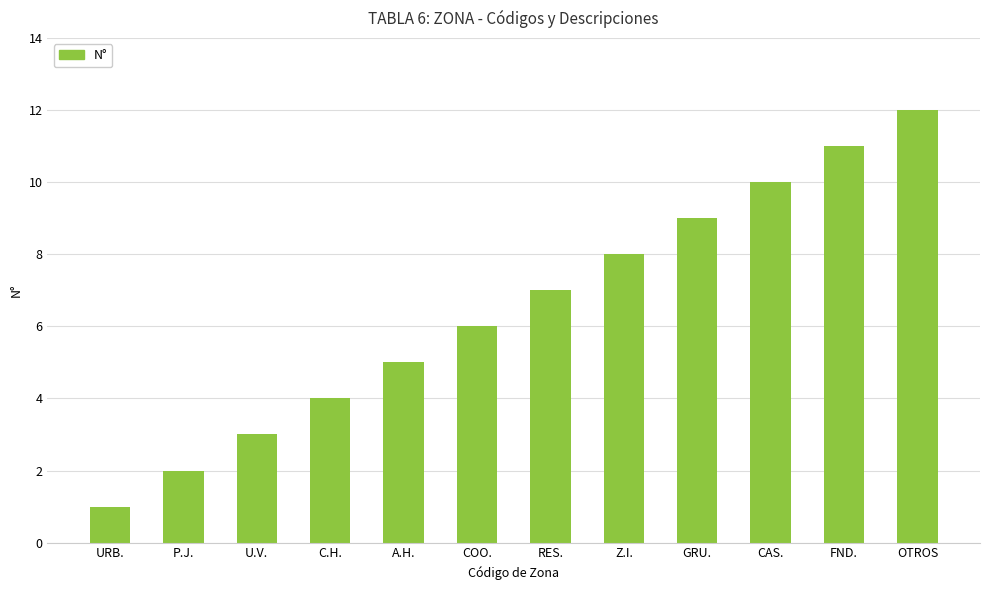

Reading right to left, transcribe all the data shown in this chart.

OTROS=12	FND.=11	CAS.=10	GRU.=9	Z.I.=8	RES.=7	COO.=6	A.H.=5	C.H.=4	U.V.=3	P.J.=2	URB.=1